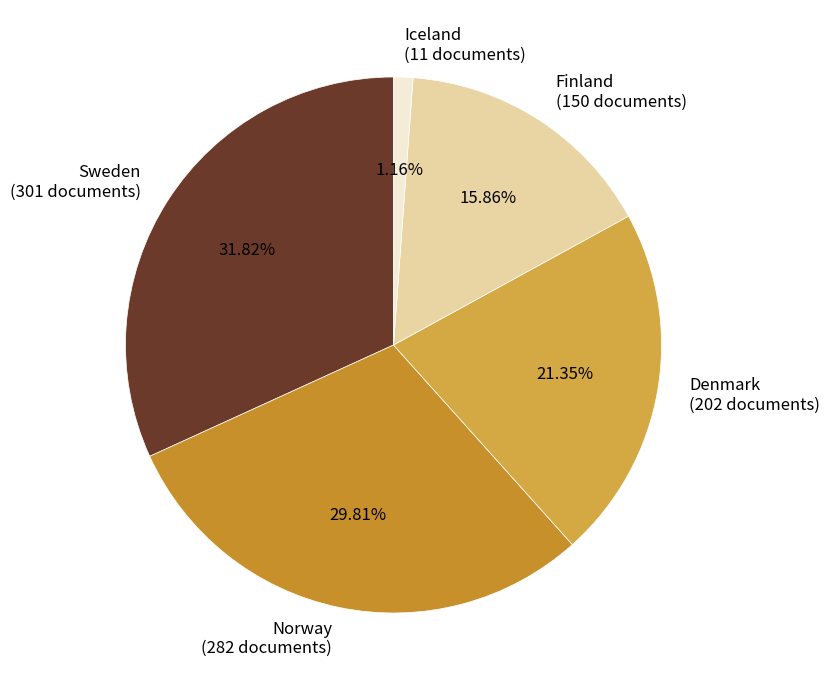

To the nearest percent, what is the difference between the Finland and Norway slice percentages?

14%